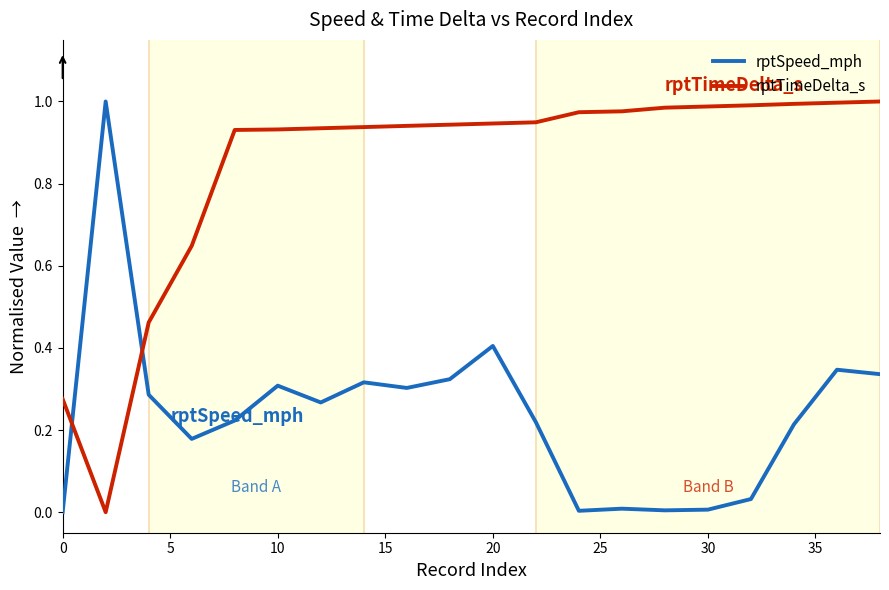

Which series has the largest total across all categories?

rptTimeDelta_s